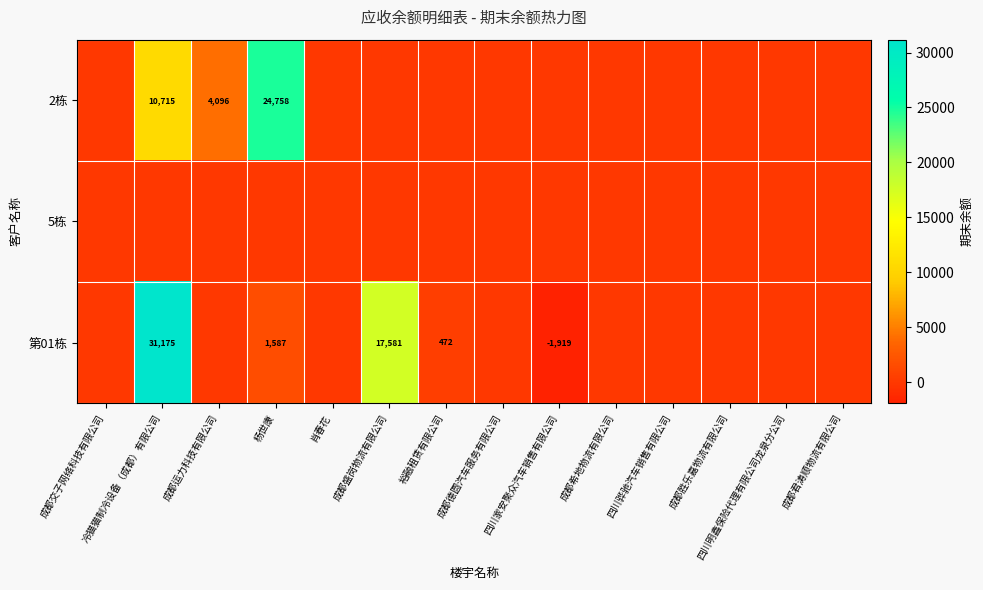

The 5栋 series shows 0.0 at 四川明鑫保险代理有限公司龙泉分公司. True or false?

True